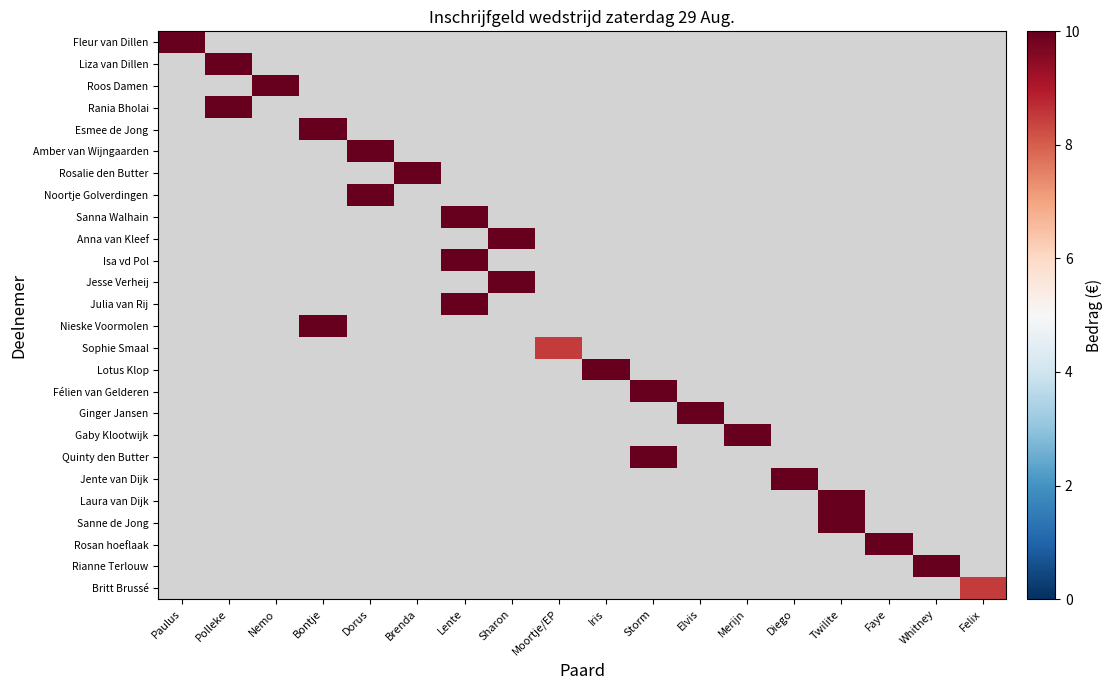

Which label corresponds to the smallest value in the chart?

Moortje/EP